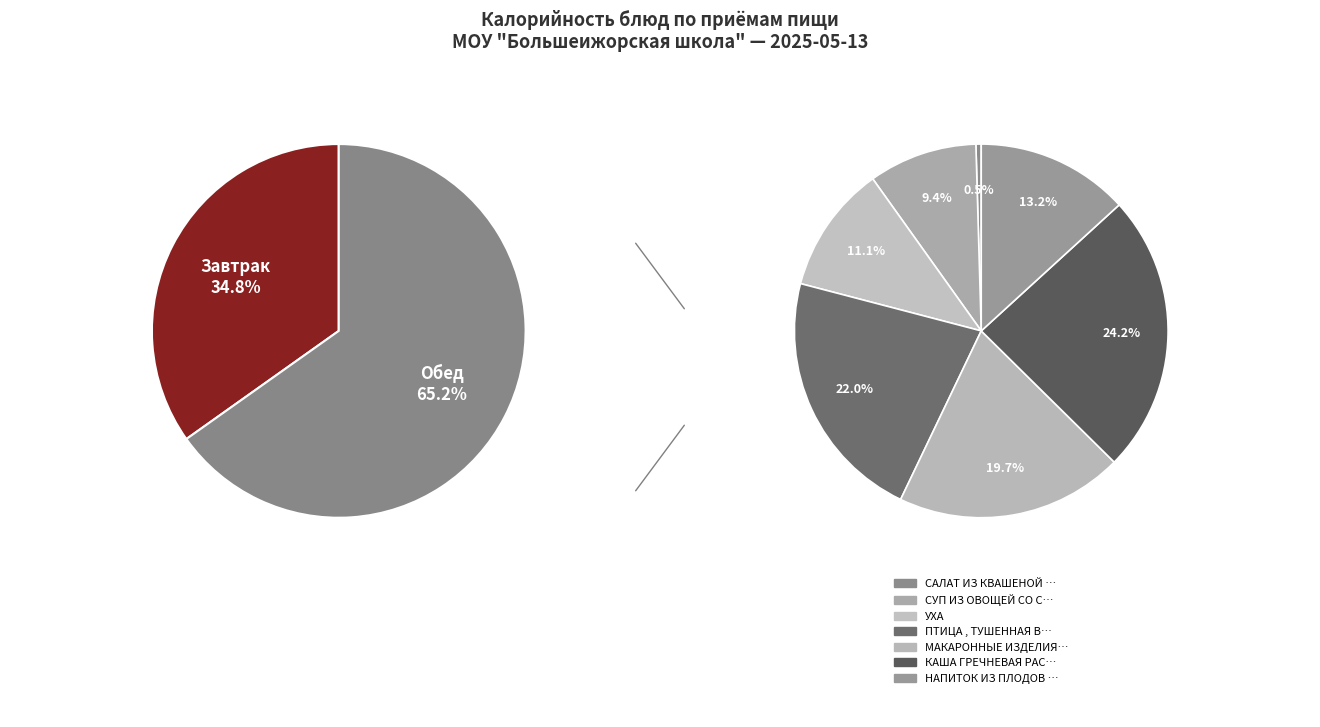

Which has a higher value, БАТОН ОБОГОЩЕННЫЙ or НАПИТОК ИЗ ПЛОДОВ ШИПОВНИКА?

НАПИТОК ИЗ ПЛОДОВ ШИПОВНИКА